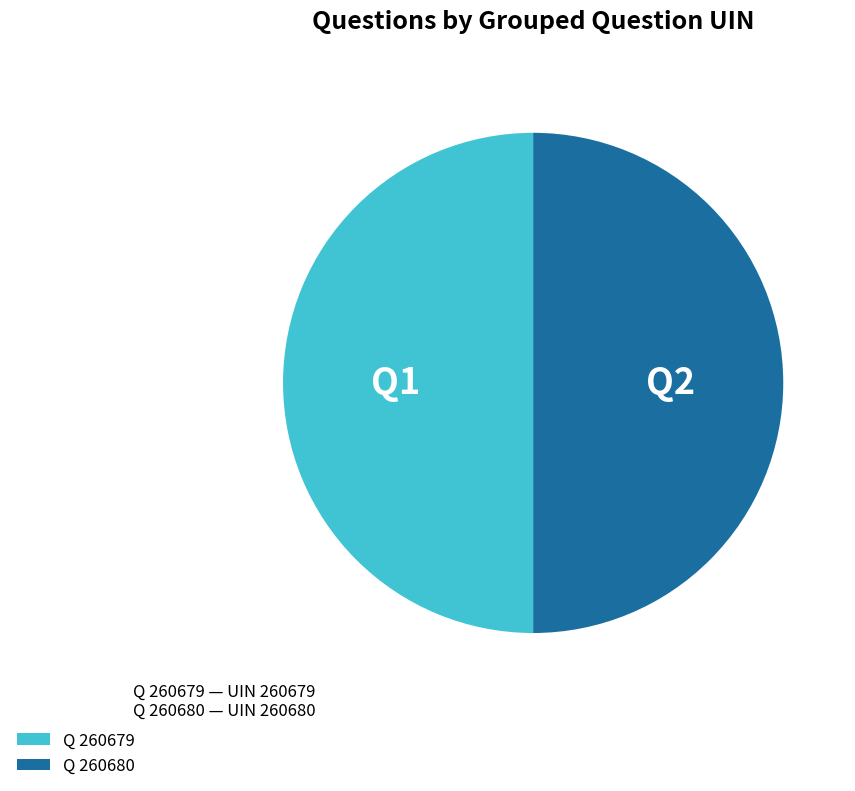

Is it true that Q 260679 is 36% of the pie?

False